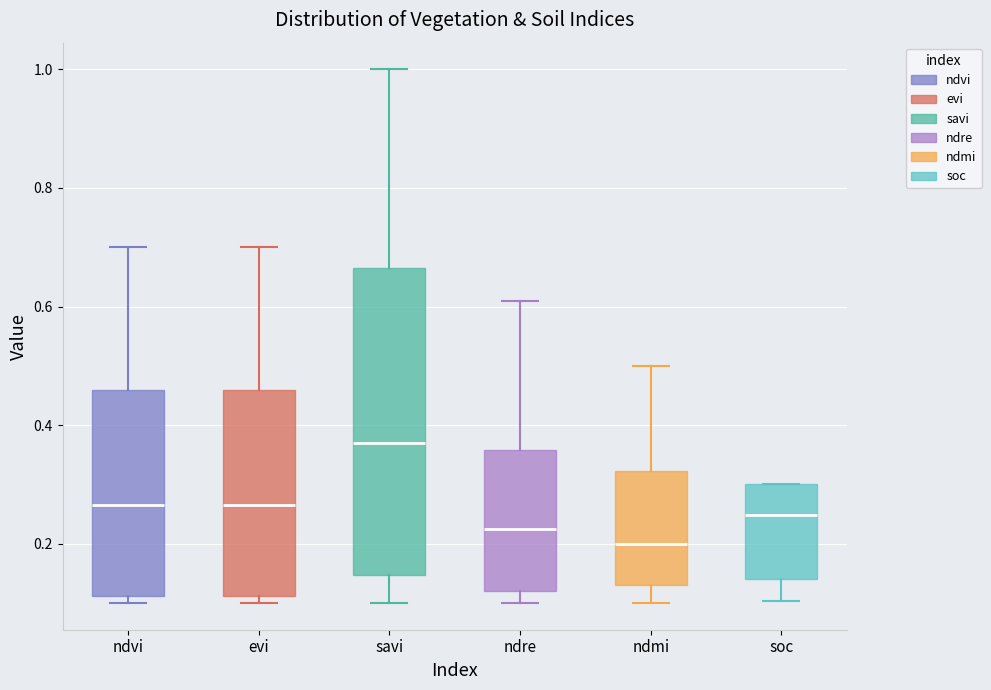

Reading left to right, transcribe this box plot: for each box, give where its median line is, the range the box spans, and where its two whiskers end, as read against the y-axis. The values are not printed on the chart, so give them approximately, as read against the axis.

ndvi: median 0.26, box 0.12 to 0.46, whiskers 0.10 to 0.70
evi: median 0.26, box 0.12 to 0.46, whiskers 0.10 to 0.70
savi: median 0.38, box 0.14 to 0.66, whiskers 0.10 to 1.00
ndre: median 0.22, box 0.12 to 0.36, whiskers 0.10 to 0.62
ndmi: median 0.20, box 0.14 to 0.32, whiskers 0.10 to 0.50
soc: median 0.24, box 0.14 to 0.30, whiskers 0.10 to 0.30